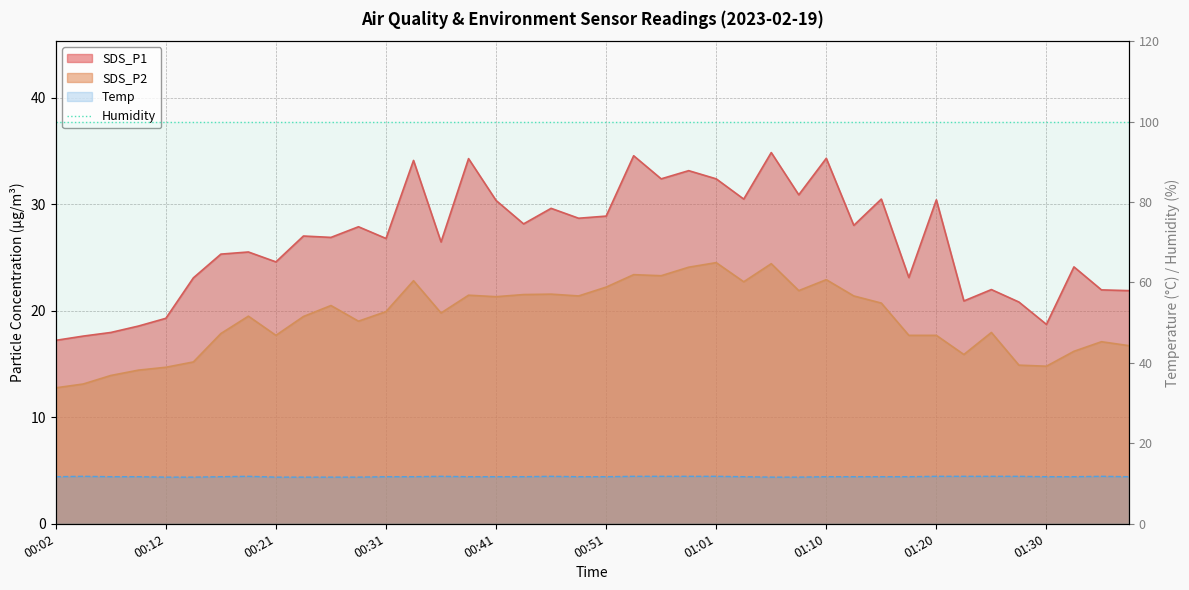

Which category has the highest value in the SDS_P2 series?

01:01